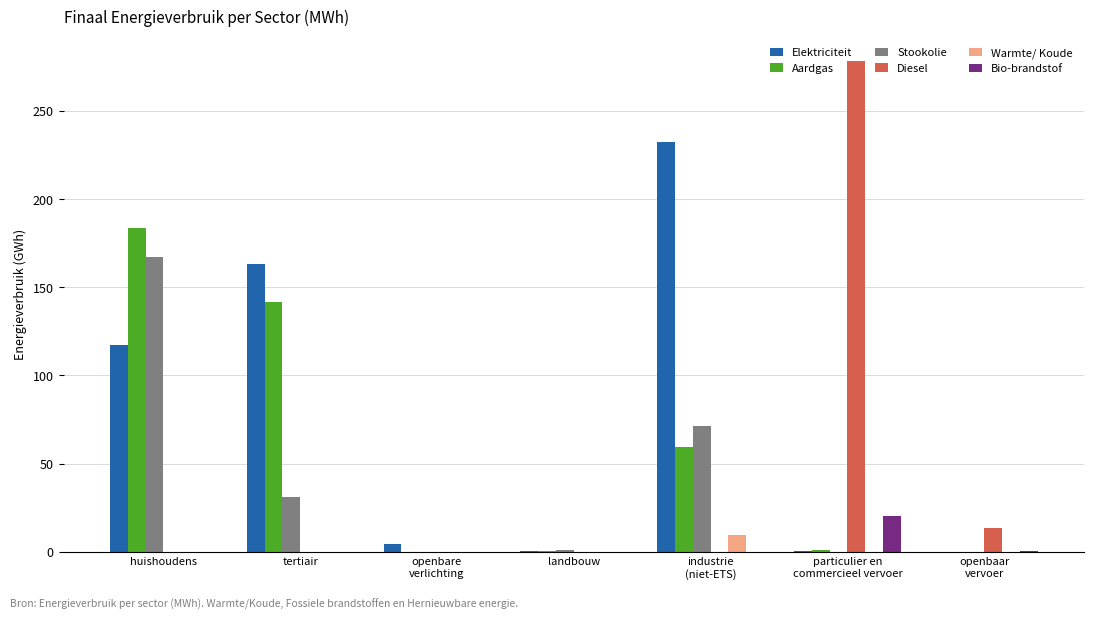

What is the sum of the Aardgas values at landbouw and industrie
(niet-ETS)?

59.6